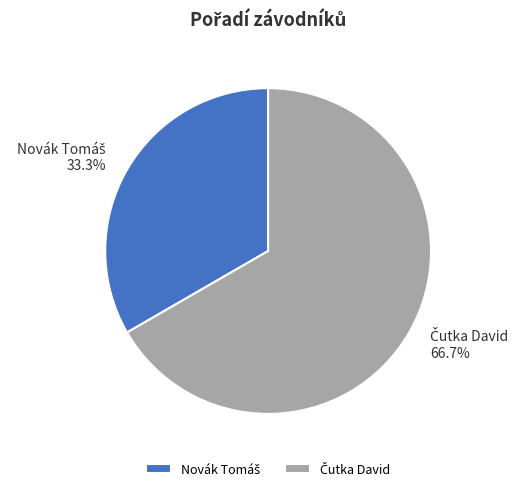

Does any single category account for the majority?

Yes